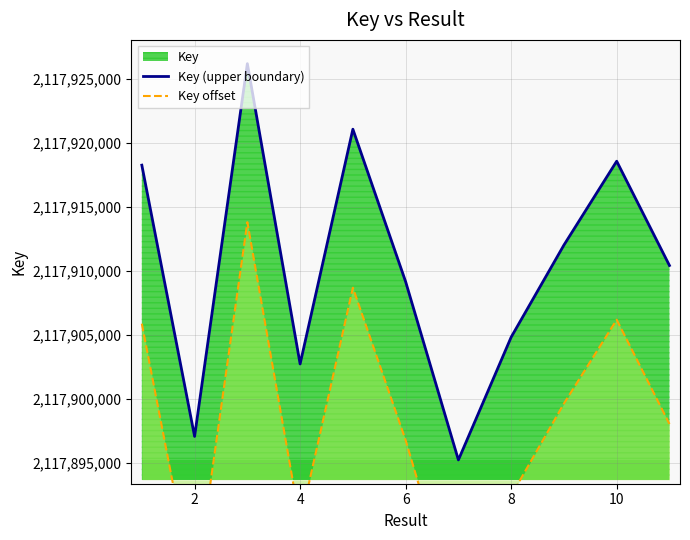

Reading left to right, extract all data points from this chart.

Key (upper boundary): 2117918240.0	2117897077.0	2117926158.0	2117902730.0	2117921045.0	2117909148.0	2117895241.0	2117904821.0	2117912005.0	2117918547.0	2117910412.0
Key offset: 2117905873.2	2117884710.2	2117913791.2	2117890363.2	2117908678.2	2117896781.2	2117882874.2	2117892454.2	2117899638.2	2117906180.2	2117898045.2